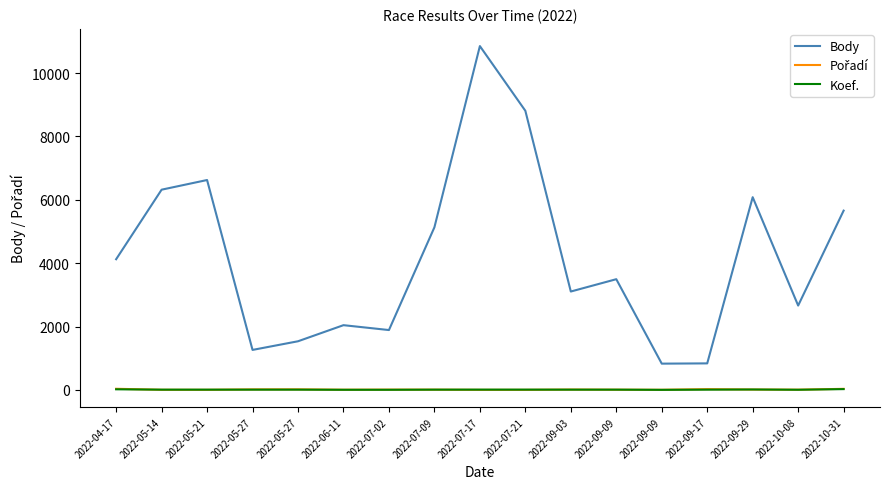

Does the chart have visible grid lines?

No